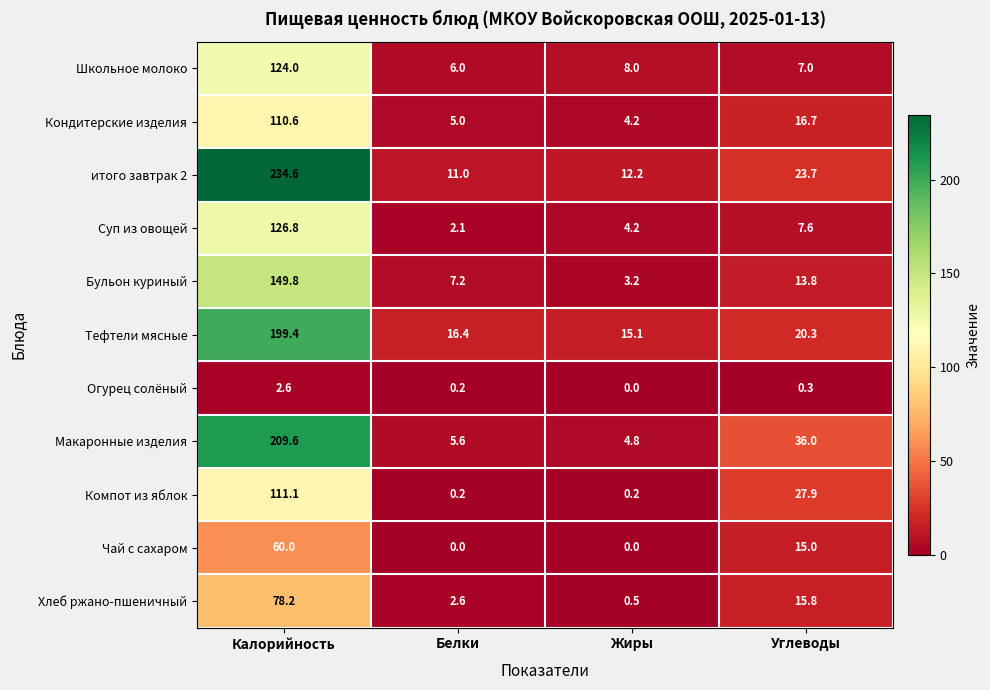

The value of Суп из овощей at Углеводы is 7.6. True or false?

True